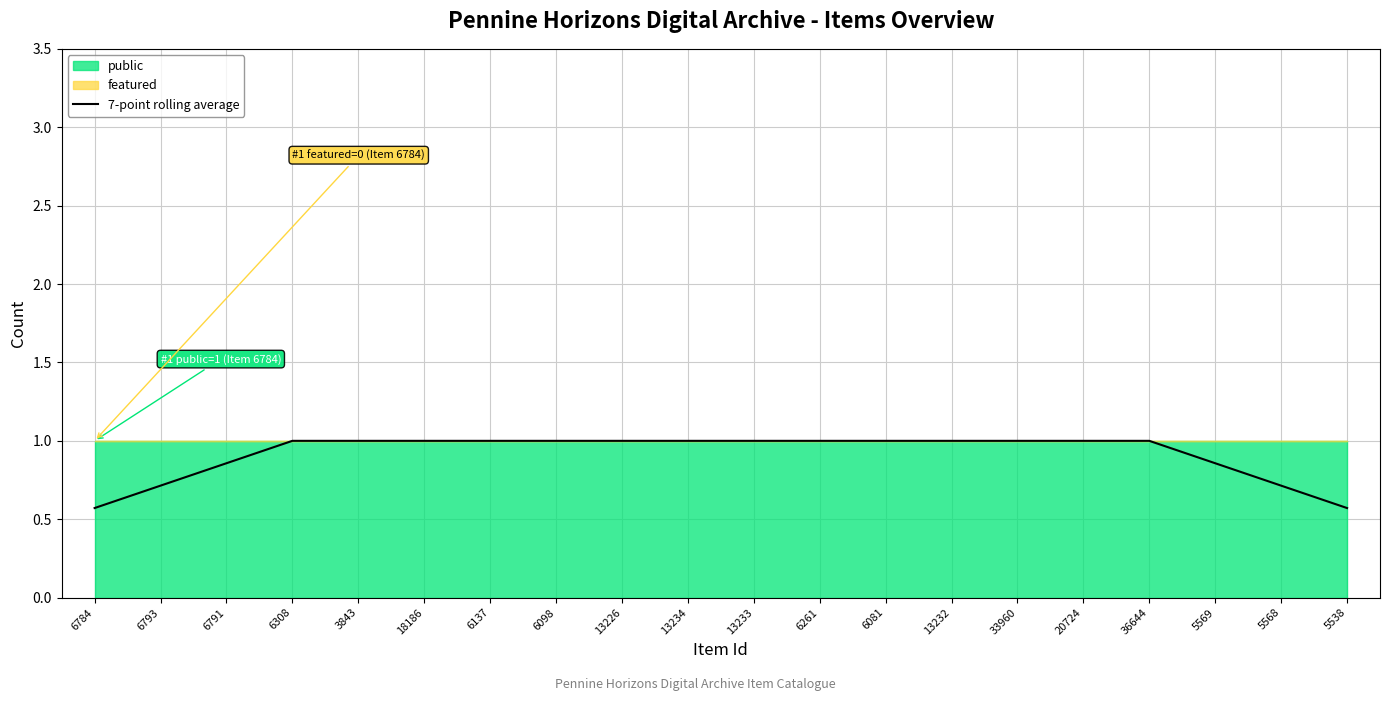

What value does the data have at 13226?

1.0